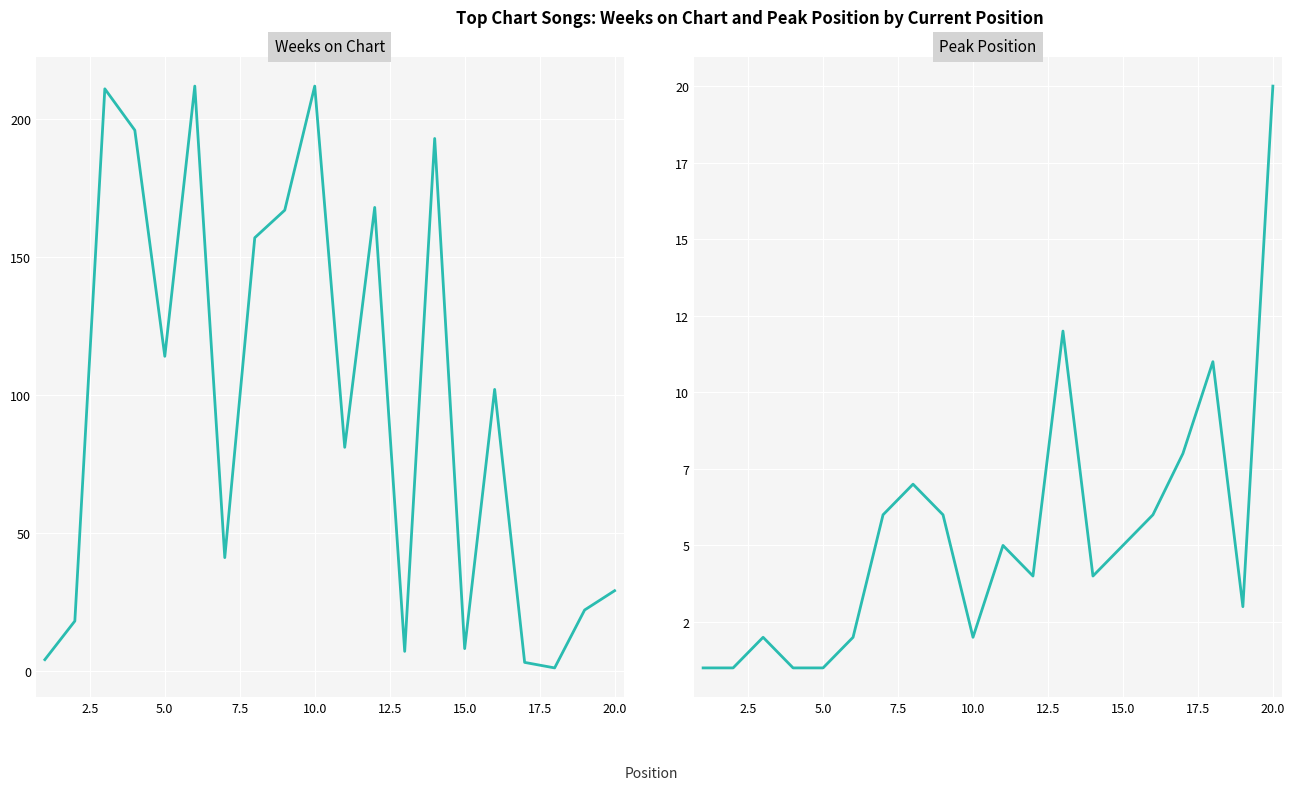

Rank the series by their average value, from lowest to highest.

Peak Position, Weeks on Chart